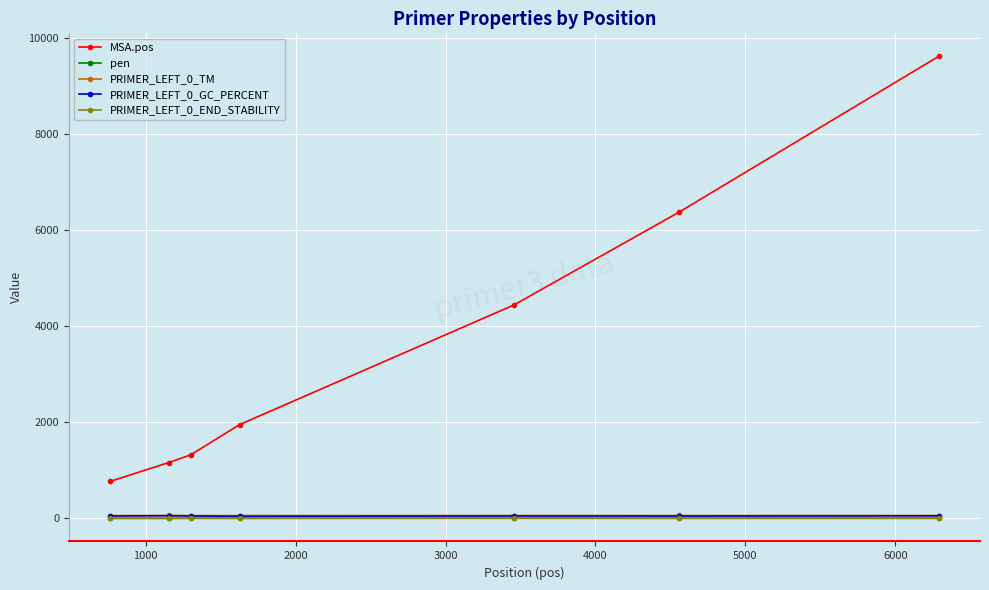

True or false: MSA.pos and PRIMER_LEFT_0_TM cross at least once.

False